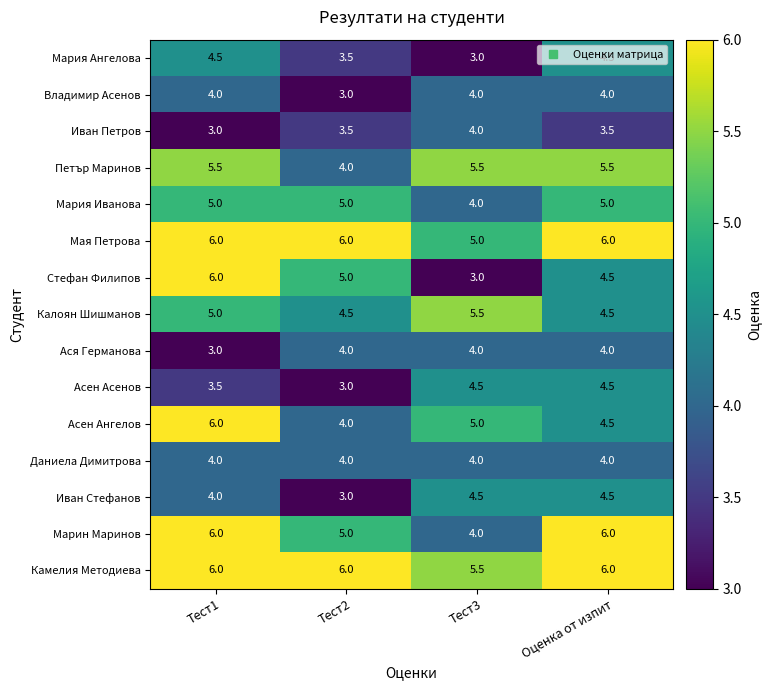

What is the total value across all series at Тест3?

65.5